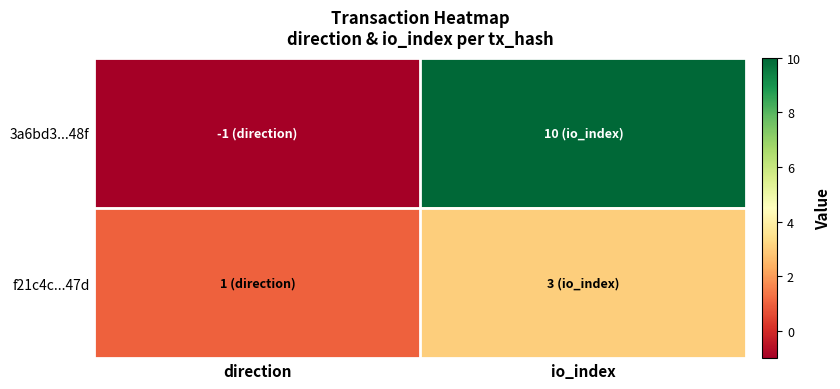

What is the minimum value shown in the chart?

-1